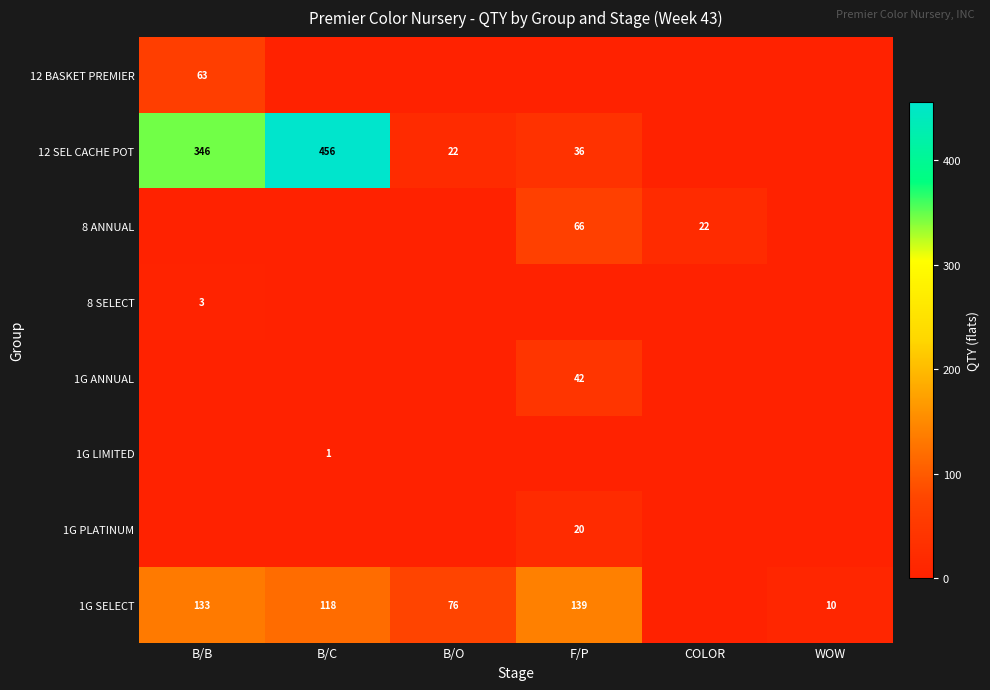

At how many categories does at least one series exceed 53?

4